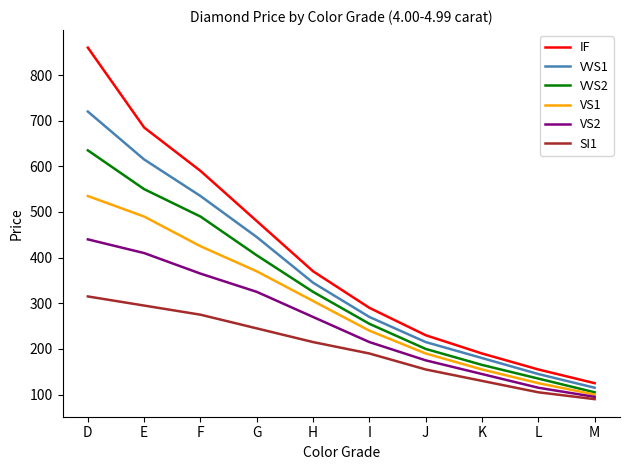

Which category has the lowest value across all series?

M